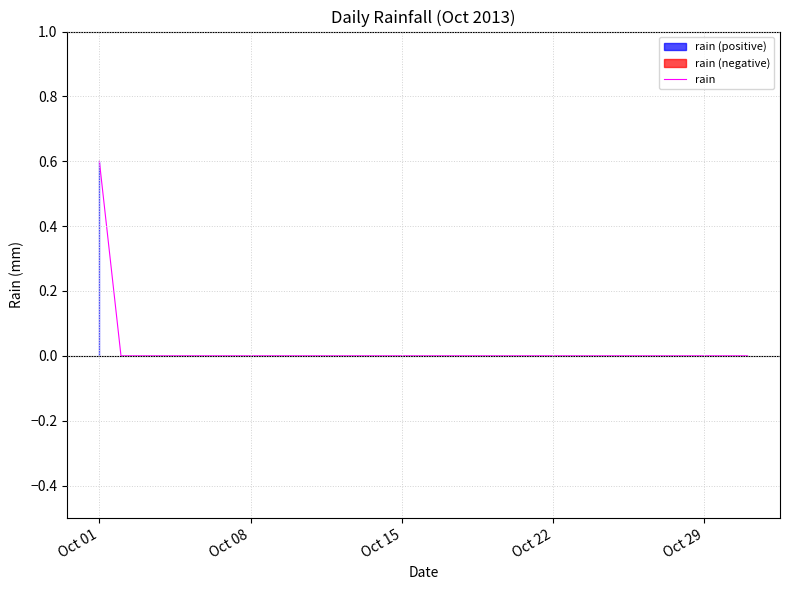

How many values are between 0 and 1?

31